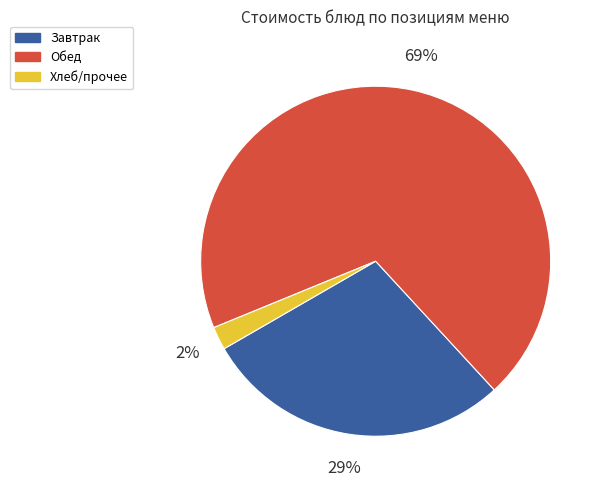

True or false: Завтрак accounts for 29% of the total.

True